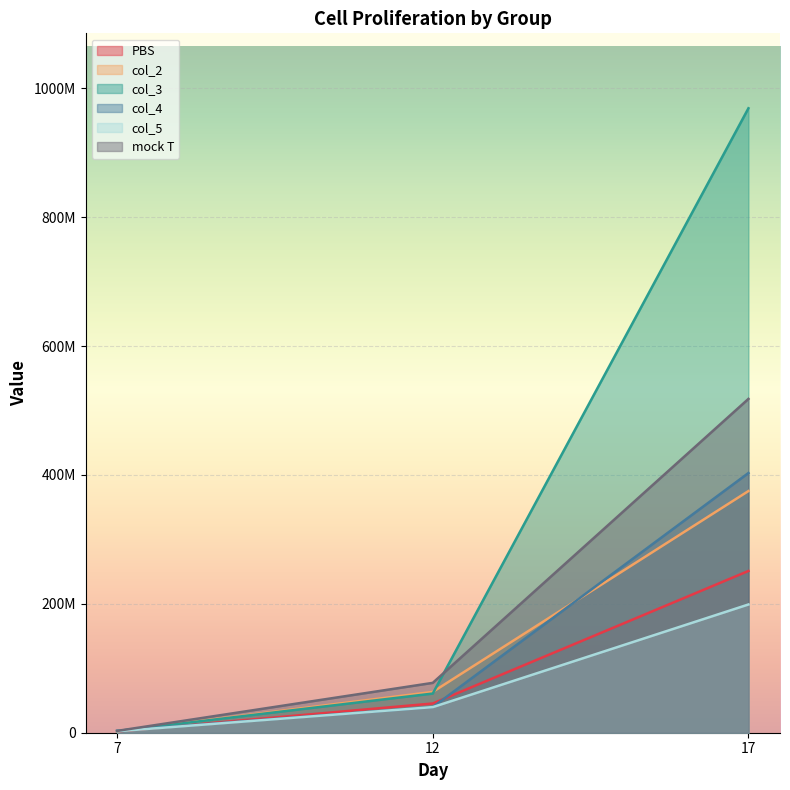

At which category does the chart reach its minimum across all series?

7